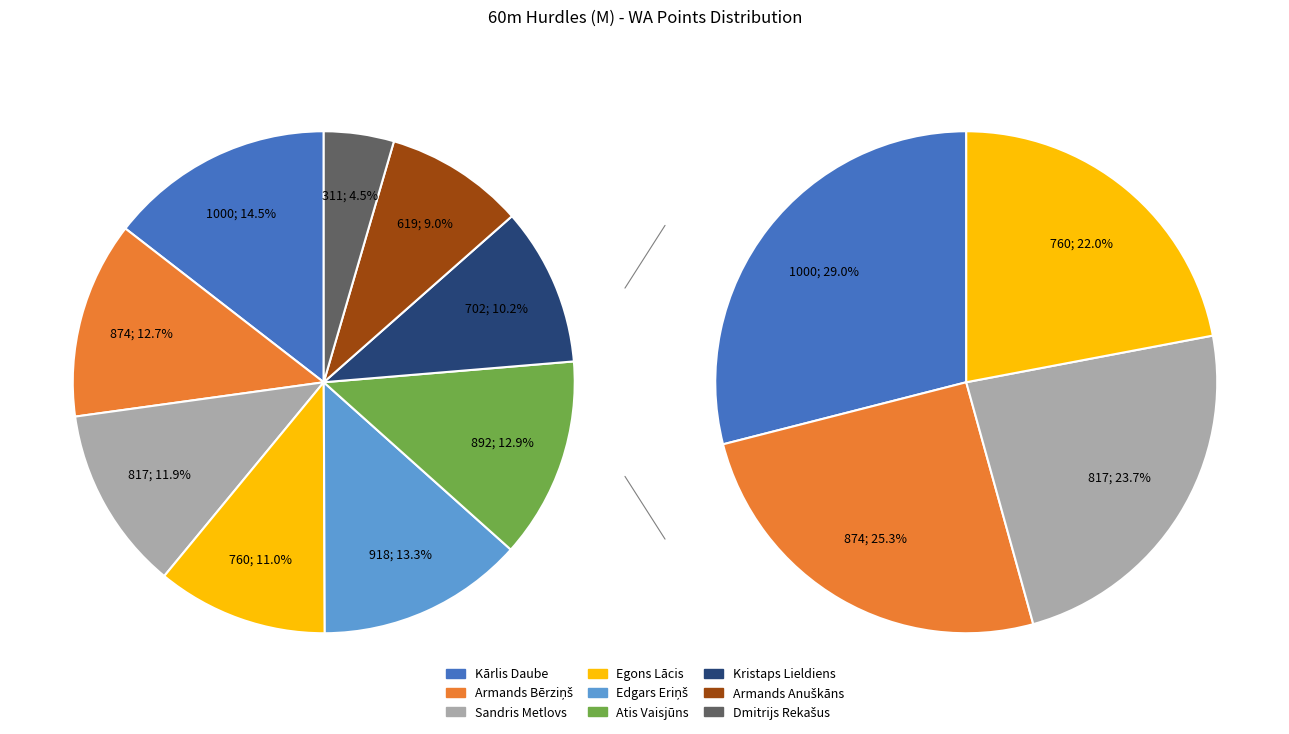

Is Dmitrijs Rekašus the majority of the pie?

No